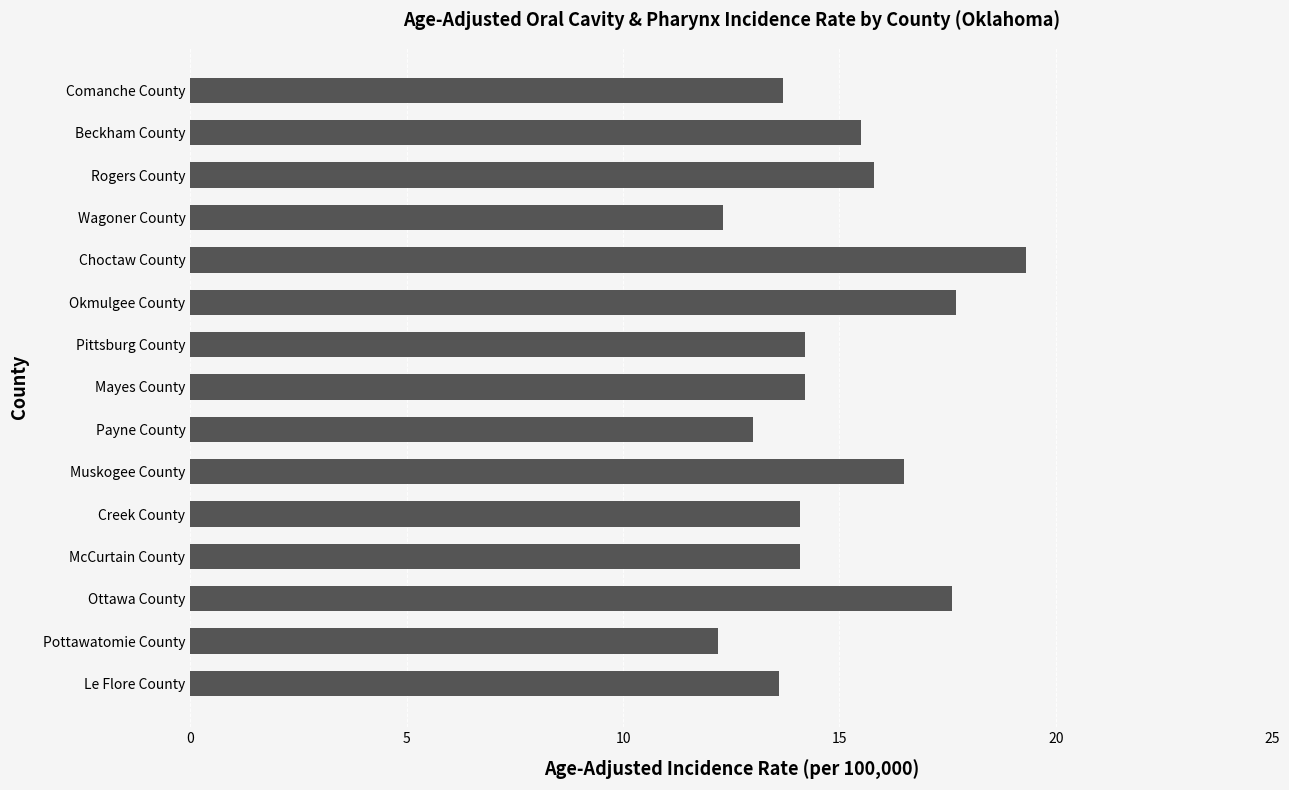

What is the approximate value at Beckham County?

15.5